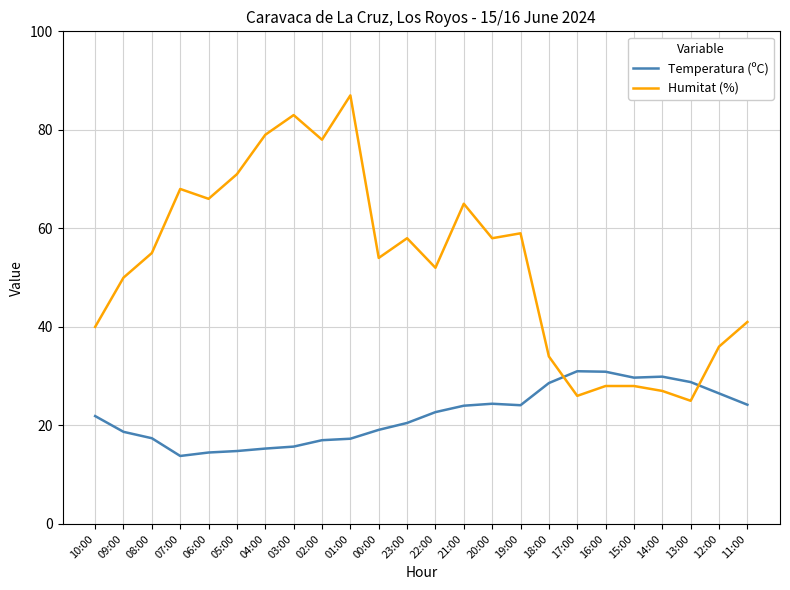

Rank the series by their maximum value, from lowest to highest.

Temperatura (ºC), Humitat (%)